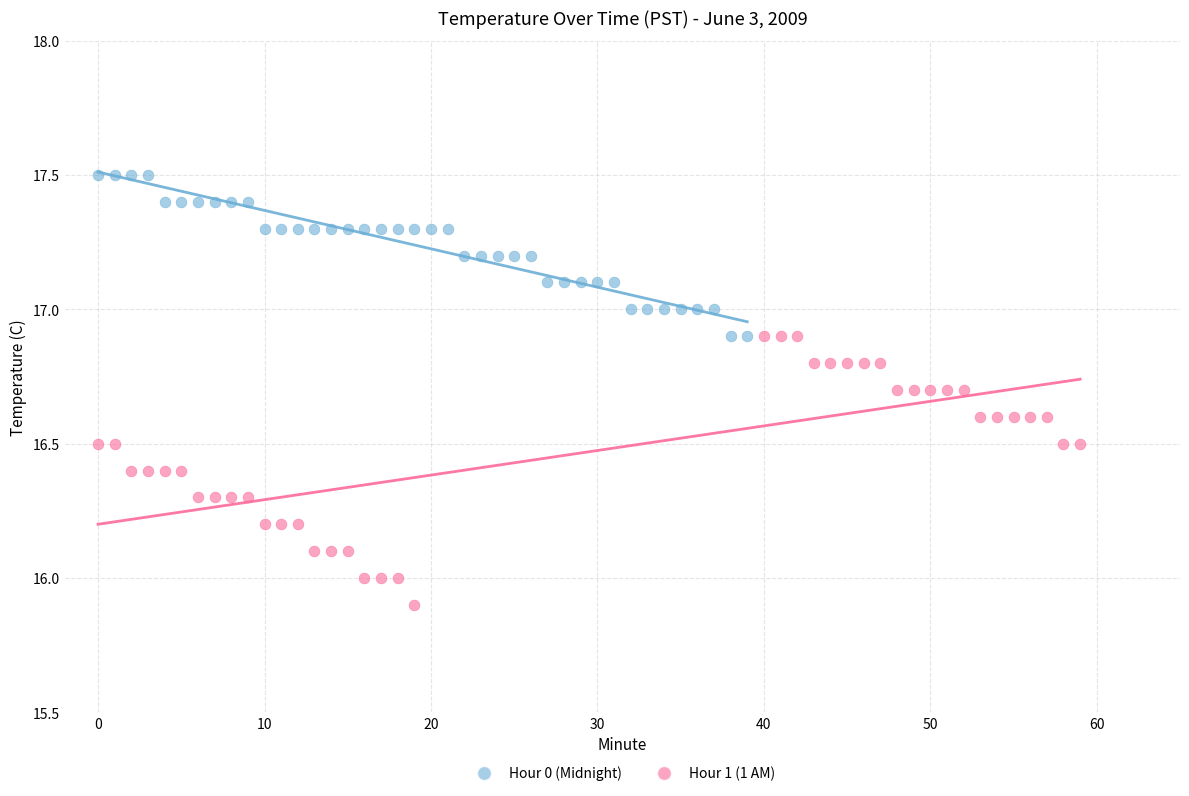

Which series reaches the maximum Y coordinate?

Hour 0 (Midnight)